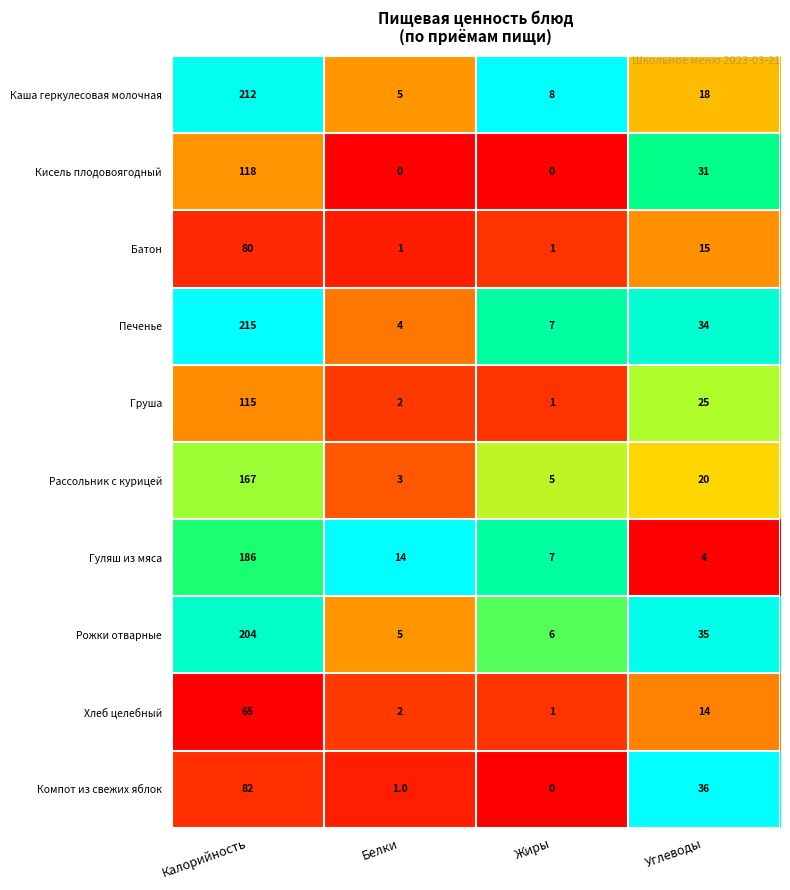

Which category has the highest value across all series?

Калорийность